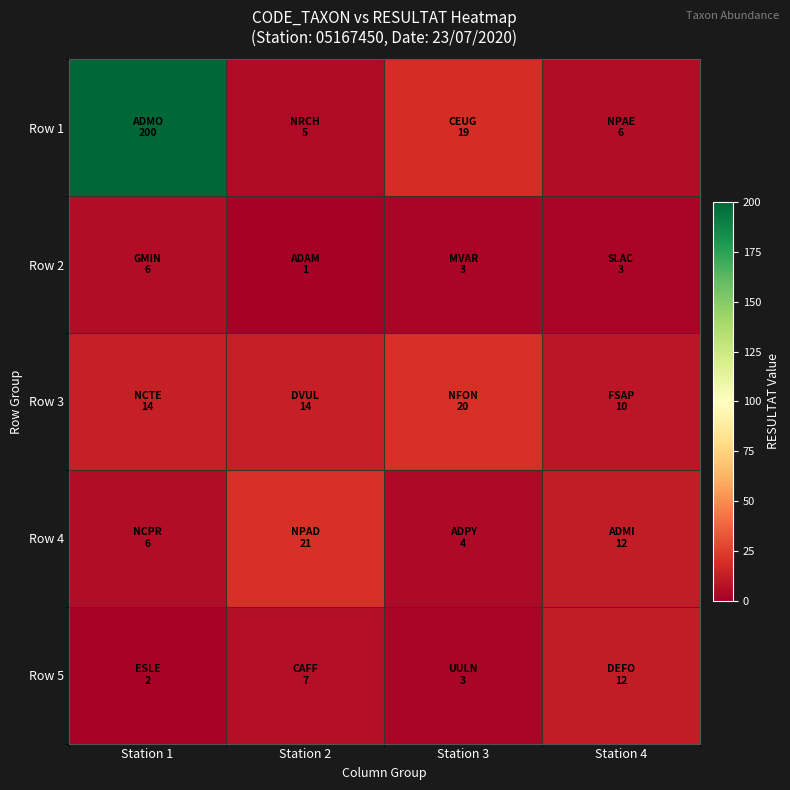

Which series has the largest range (max minus min)?

Row 1